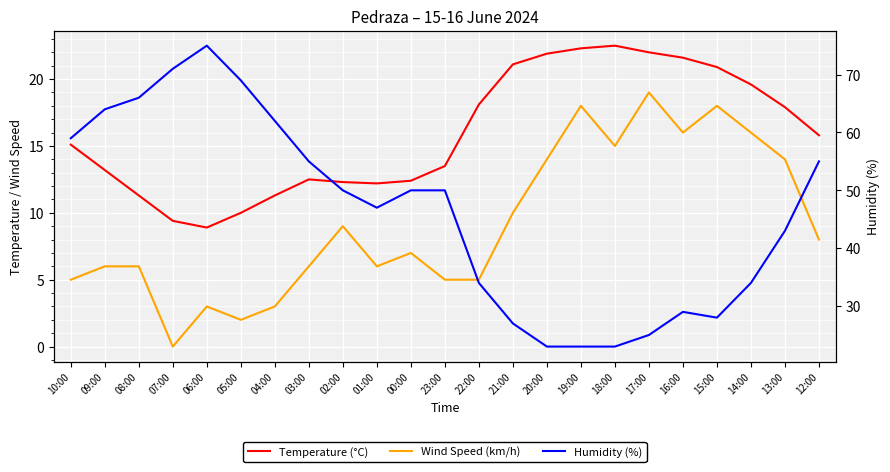

What is the value of the Wind Speed (km/h) point at the 22nd from the left?

14.0